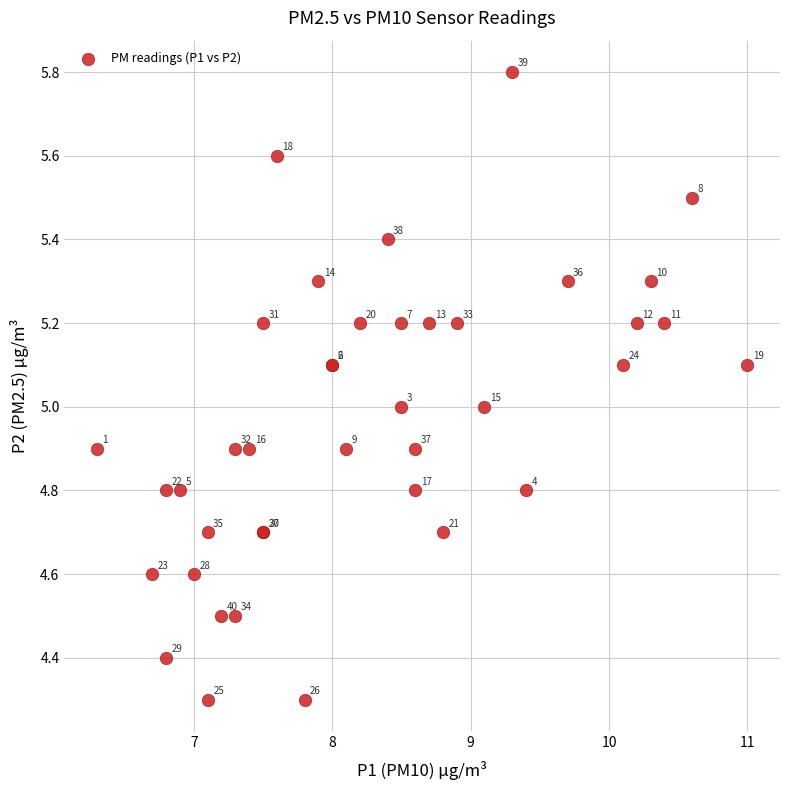

What Y value in the scatter plot is closest to 5?

5.0